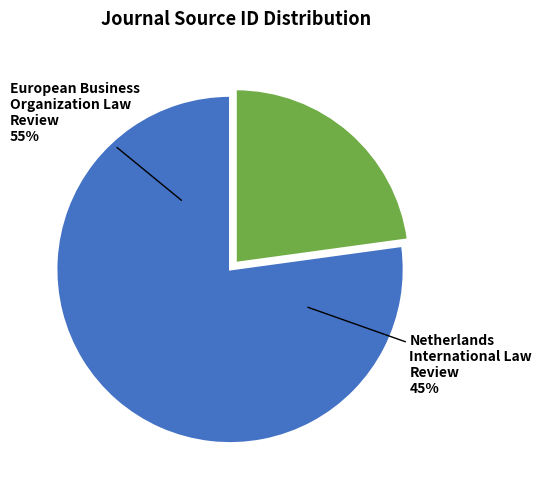

How many segments does this pie chart have?

2